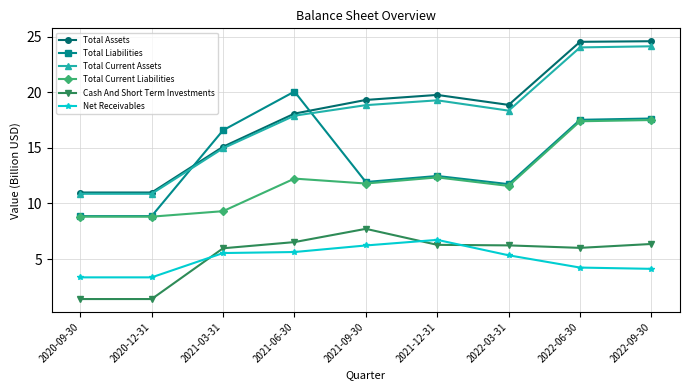

True or false: Total Liabilities has more than 1 points higher than both neighbors.

True